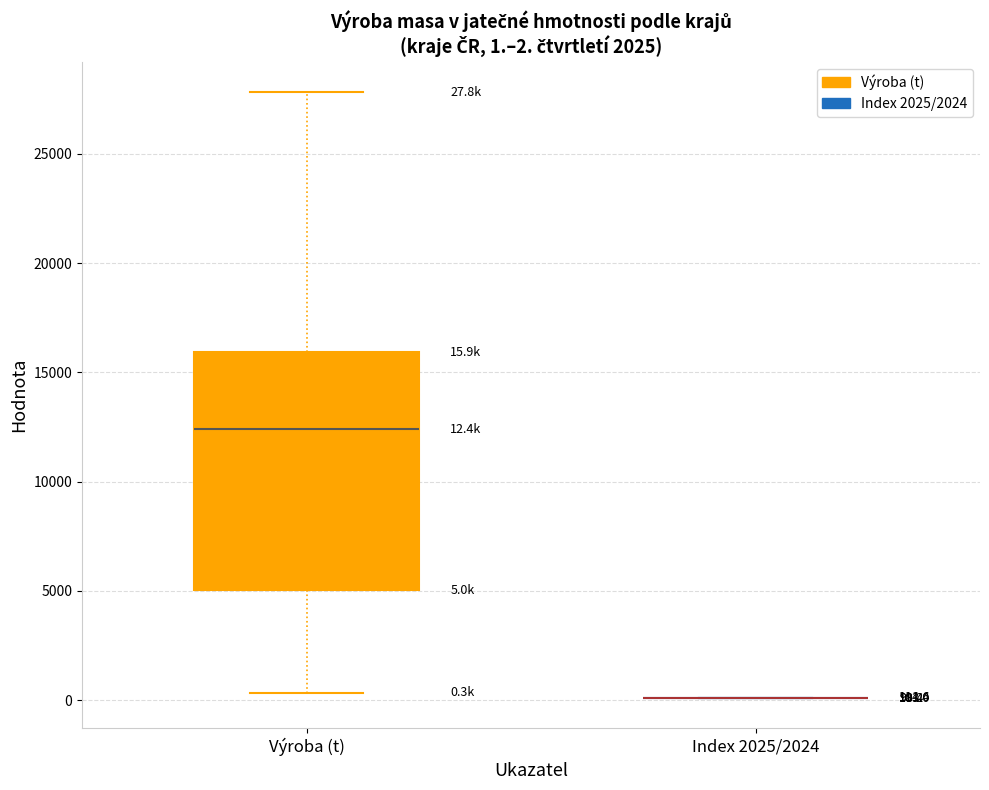

Comparing the boxes themselves (not the whiskers), which one is the tallest?

Výroba (t)